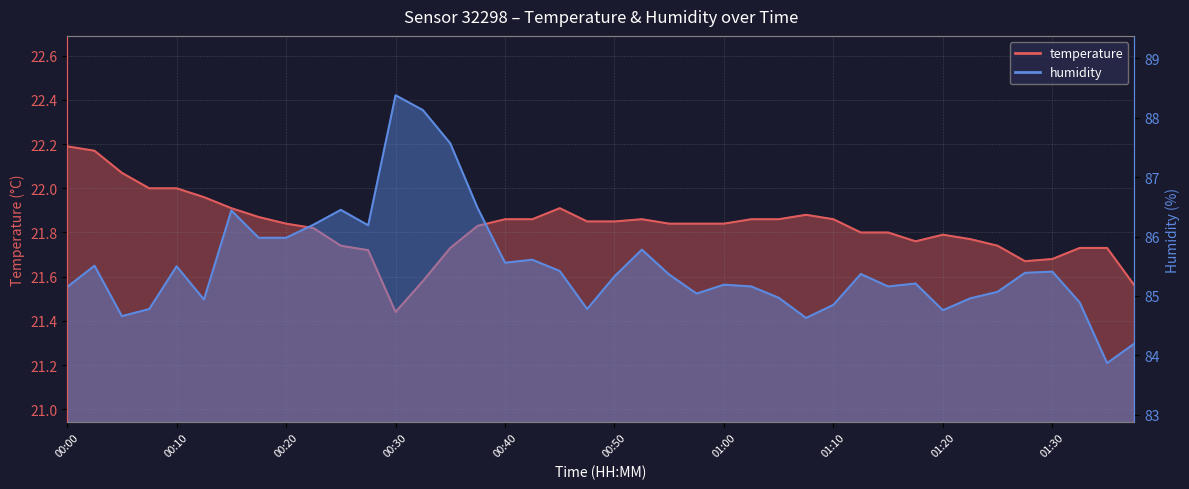

How many data points does each series have?

40